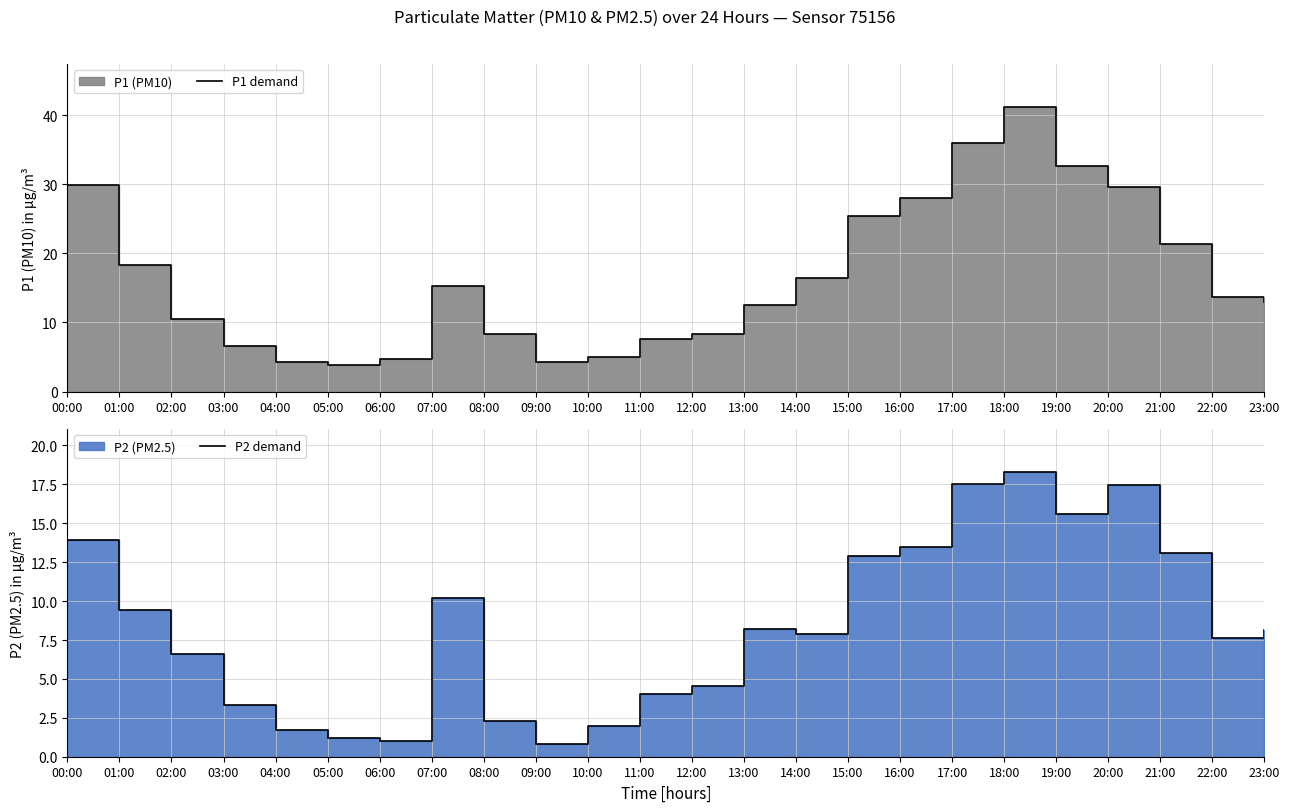

The value of P1 demand at 10:00 is 6.9. True or false?

False